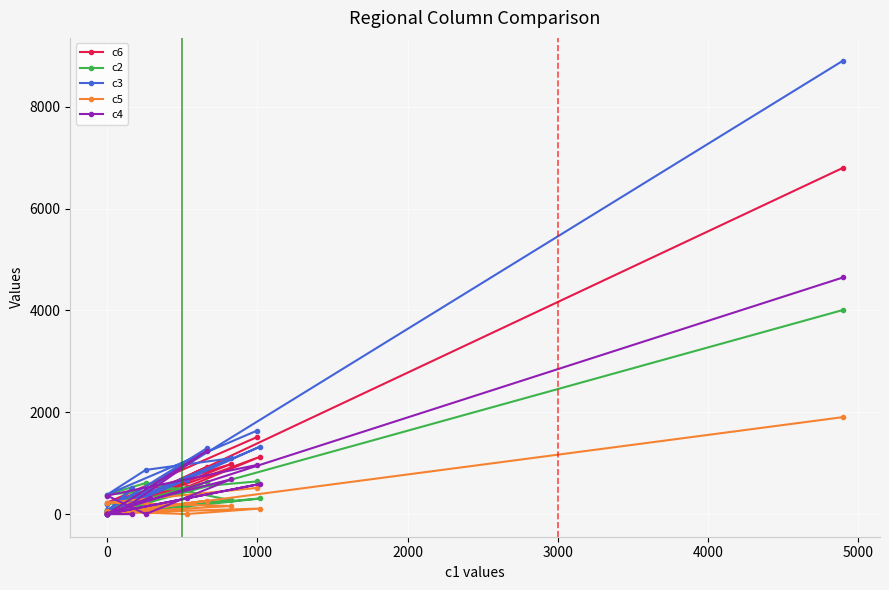

How many data points does each series have?

17